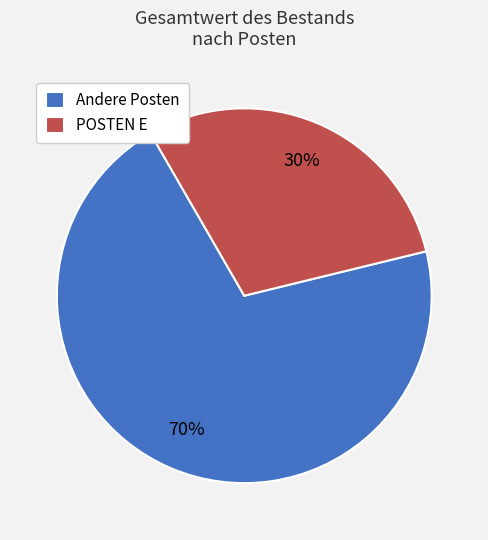

Which category has the smallest portion of the pie?

POSTEN E